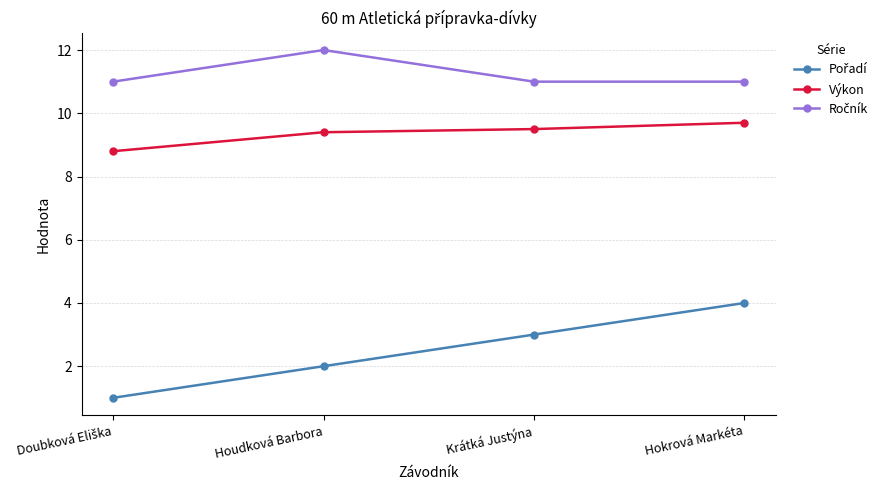

True or false: Výkon has more than 2 interior local peaks.

False